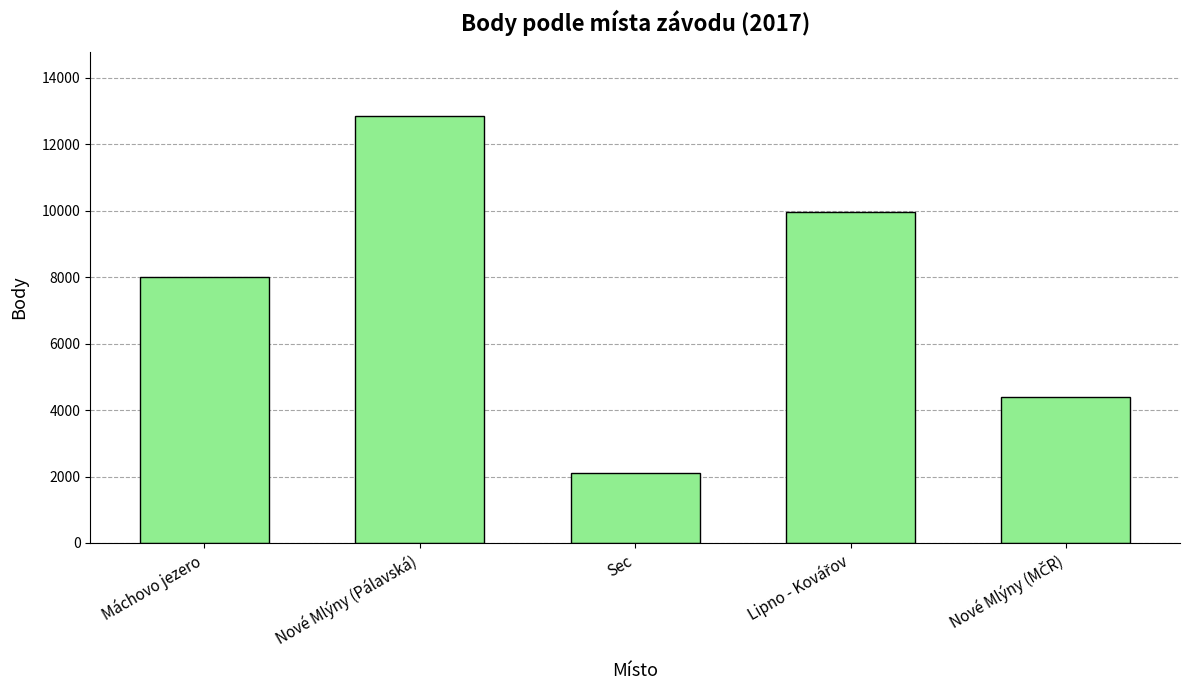

Reading right to left, what are all the values shown in this chart?

4407	9963	2109	12849	7997